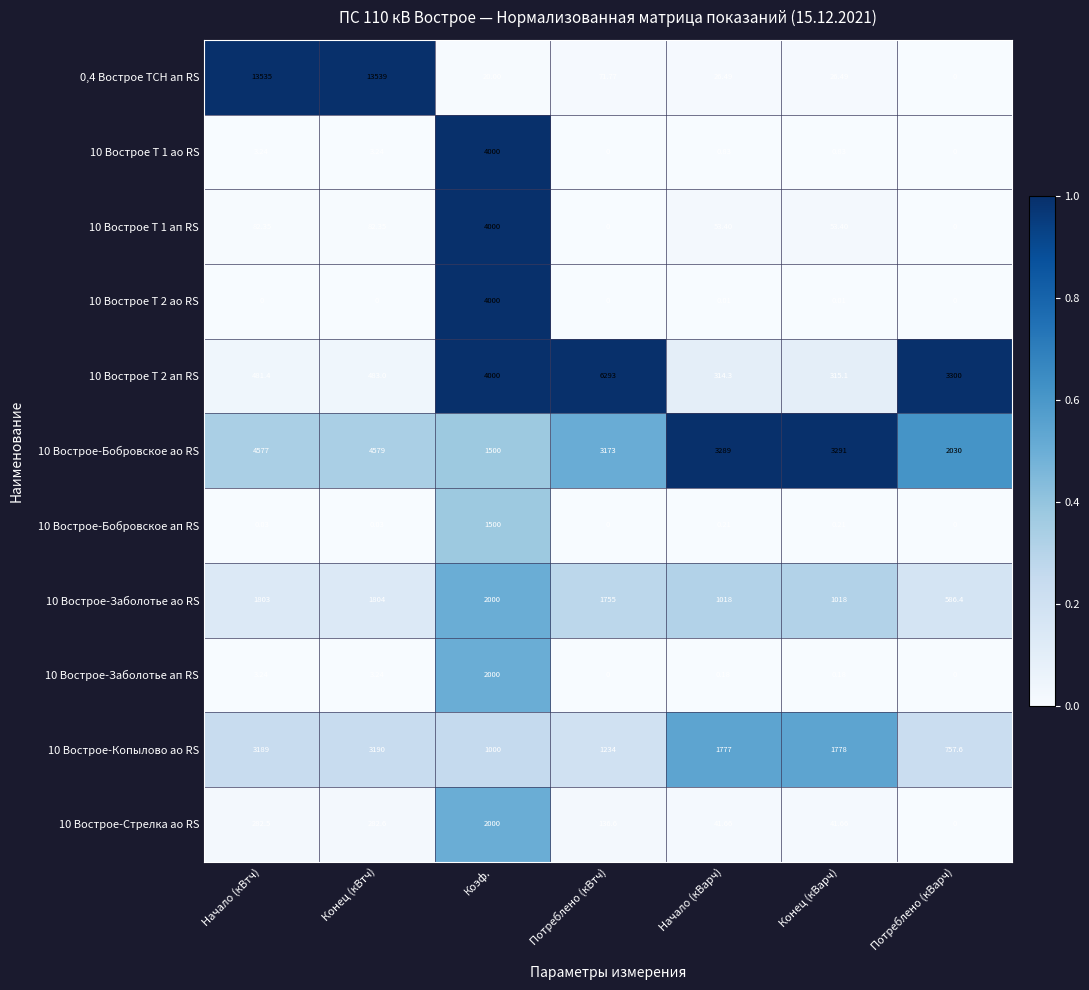

Is the value of 10 Вострое-Заболотье ао RS at Начало (кВарч) greater than the value of 10 Вострое-Бобровское ап RS at Конец (кВтч)?

Yes